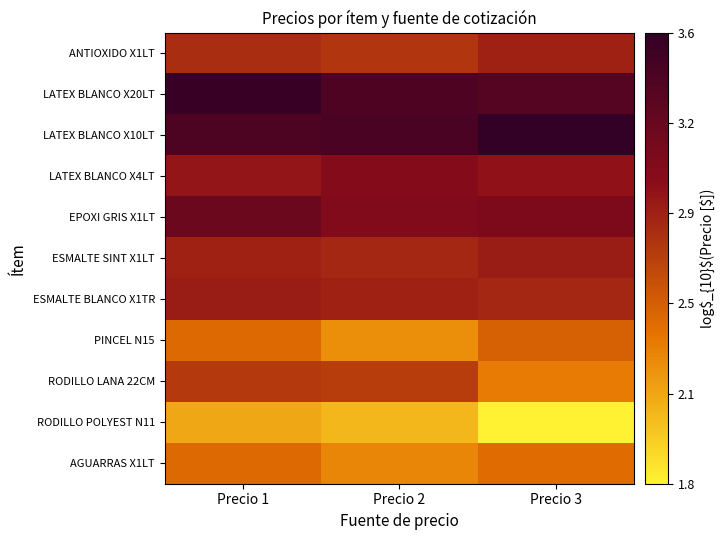

How many distinct data groups are displayed?

11